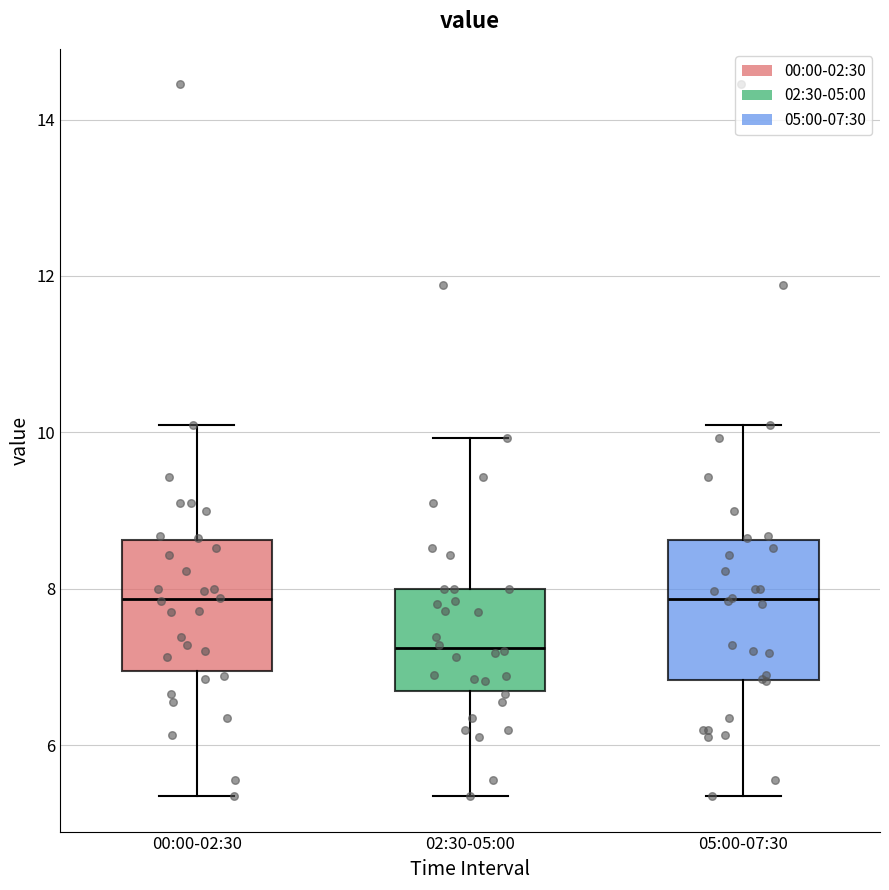

Where does the median line of the box for 00:00-02:30 sit on the y-axis? The values are not printed on the chart, so give them approximately, as read against the axis.

7.8